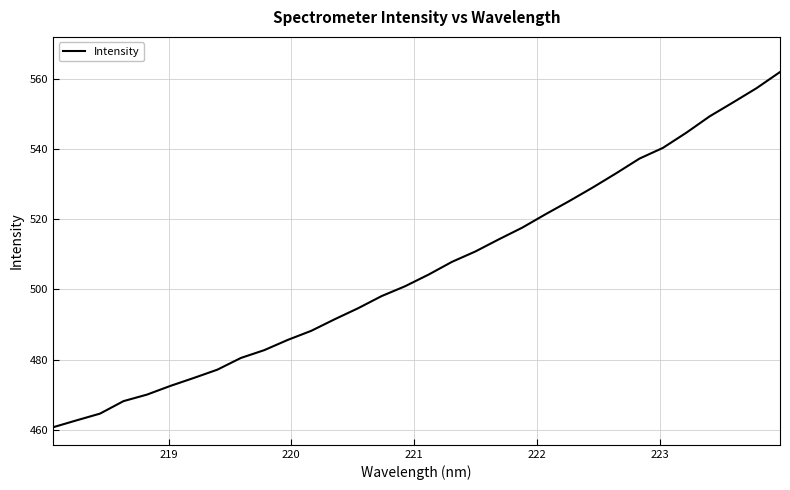

What is the difference between the maximum and minimum values?

101.1